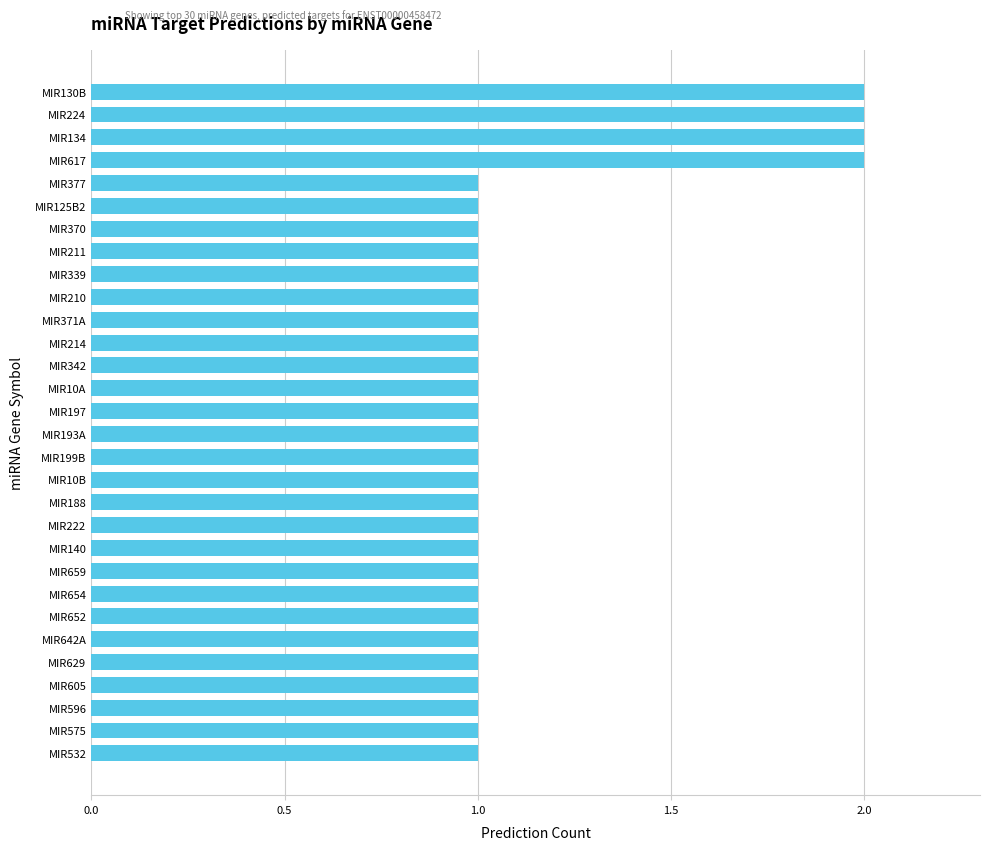

Reading bottom to top, list all the values displayed in this chart.

MIR532=1	MIR575=1	MIR596=1	MIR605=1	MIR629=1	MIR642A=1	MIR652=1	MIR654=1	MIR659=1	MIR140=1	MIR222=1	MIR188=1	MIR10B=1	MIR199B=1	MIR193A=1	MIR197=1	MIR10A=1	MIR342=1	MIR214=1	MIR371A=1	MIR210=1	MIR339=1	MIR211=1	MIR370=1	MIR125B2=1	MIR377=1	MIR617=2	MIR134=2	MIR224=2	MIR130B=2